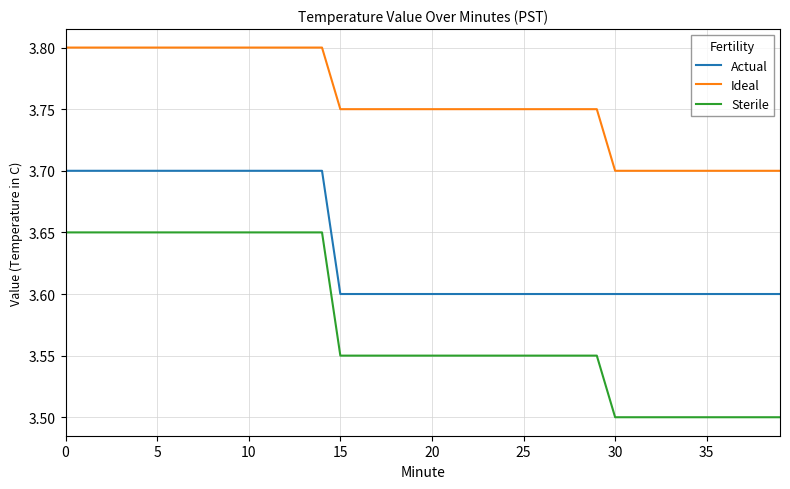

True or false: Ideal and Sterile intersect in this chart.

False